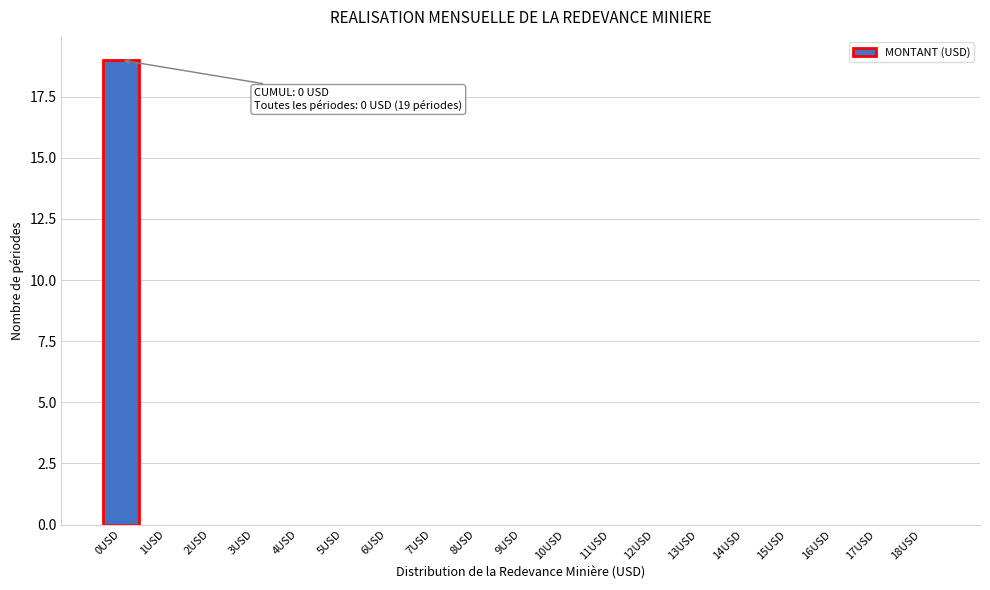

Reading right to left, what are all the values shown in this chart?

18USD=0	17USD=0	16USD=0	15USD=0	14USD=0	13USD=0	12USD=0	11USD=0	10USD=0	9USD=0	8USD=0	7USD=0	6USD=0	5USD=0	4USD=0	3USD=0	2USD=0	1USD=0	0USD=19